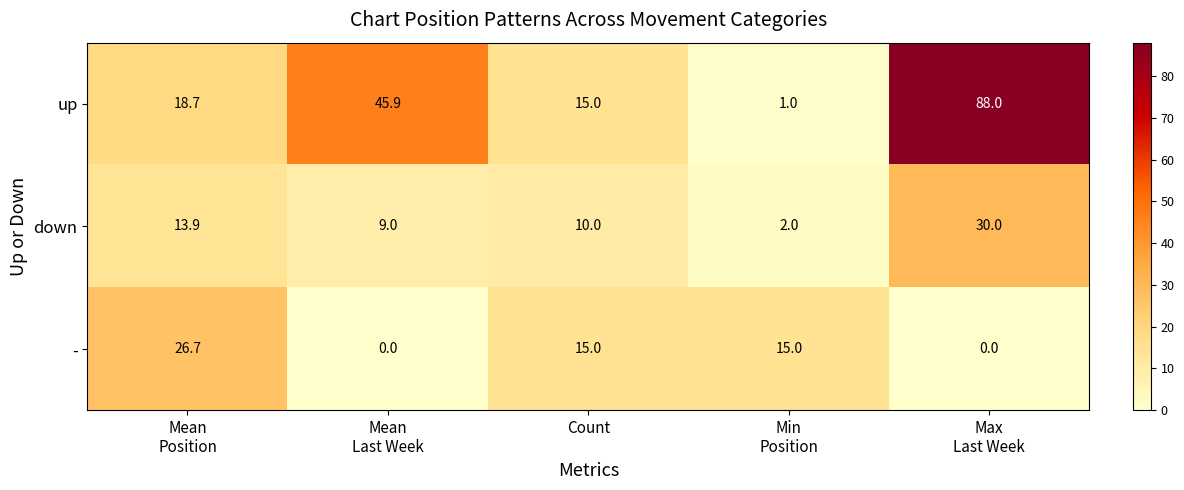

Which series has the widest spread of values?

up